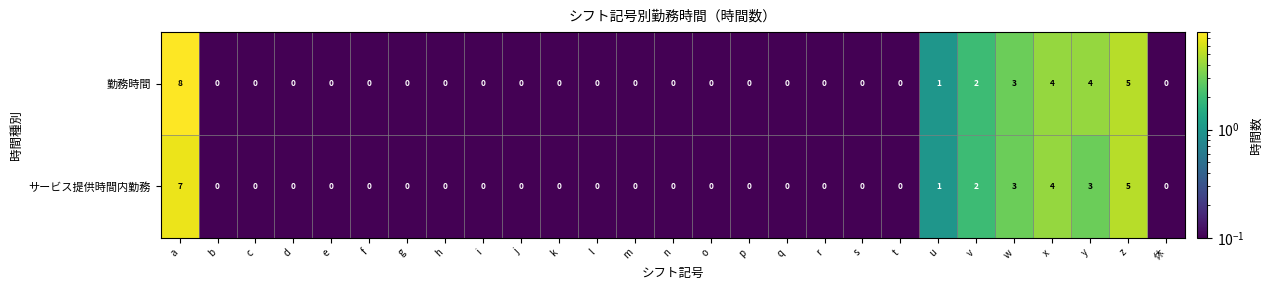

How many data points does each series have?

27